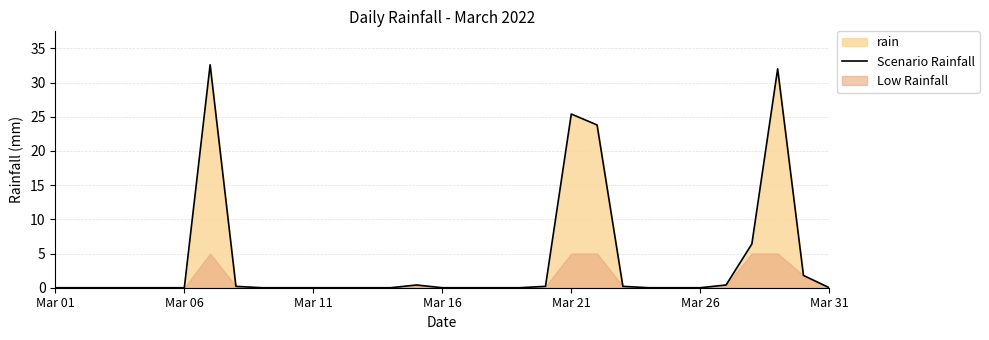

How many positive values are there?

11